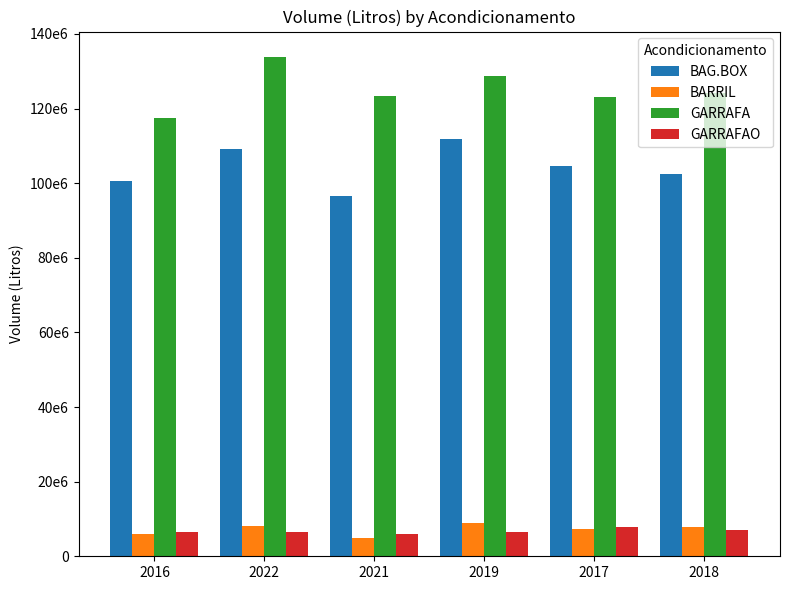

What is the difference between the highest and lowest values at 2021?

118581366